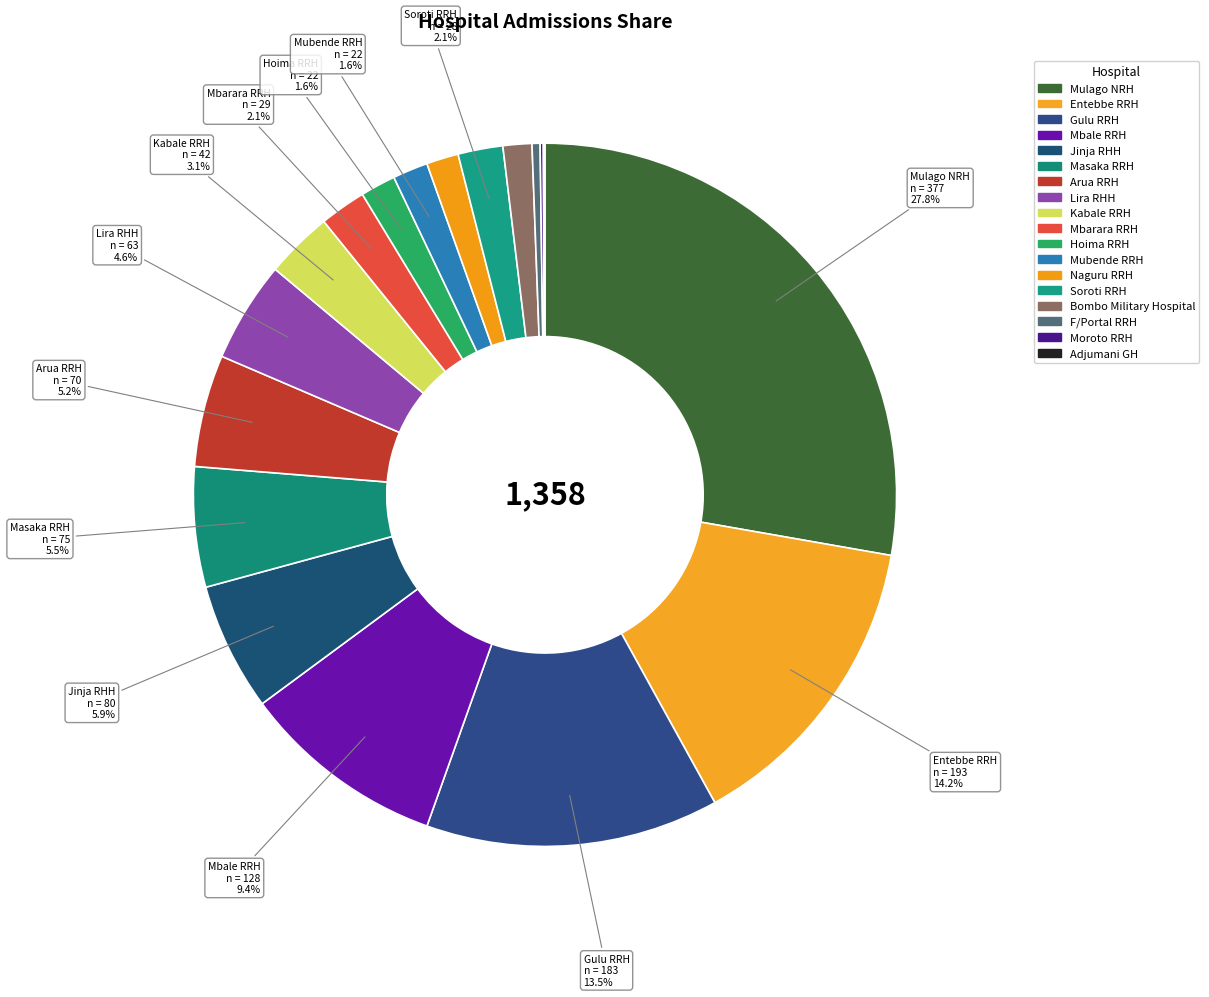

To the nearest percent, what is the difference between the Mbarara RRH and Masaka RRH slice percentages?

3%